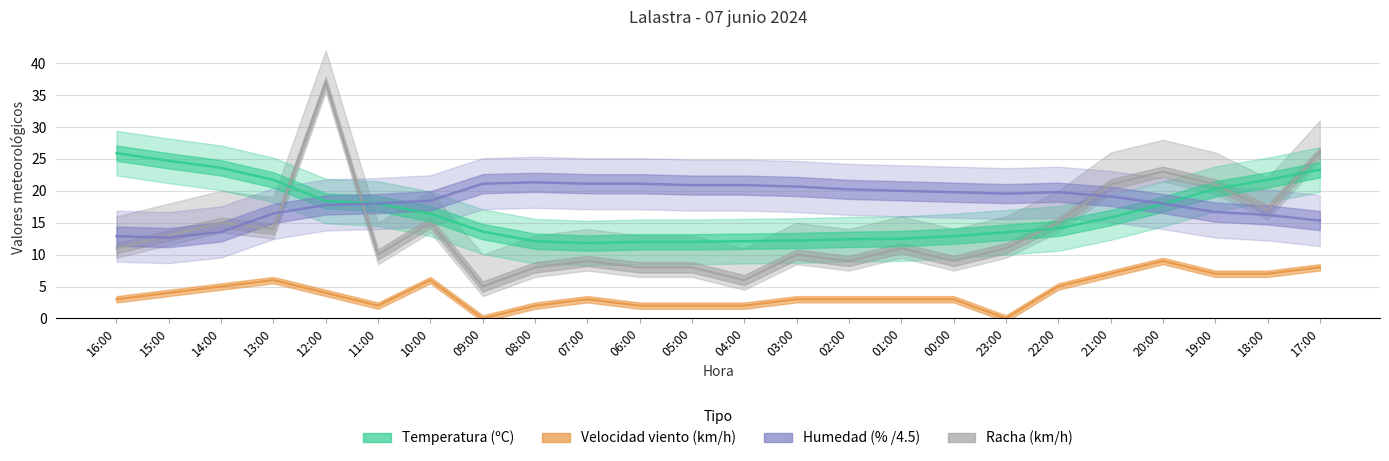

What is the minimum value for Racha?

5.0